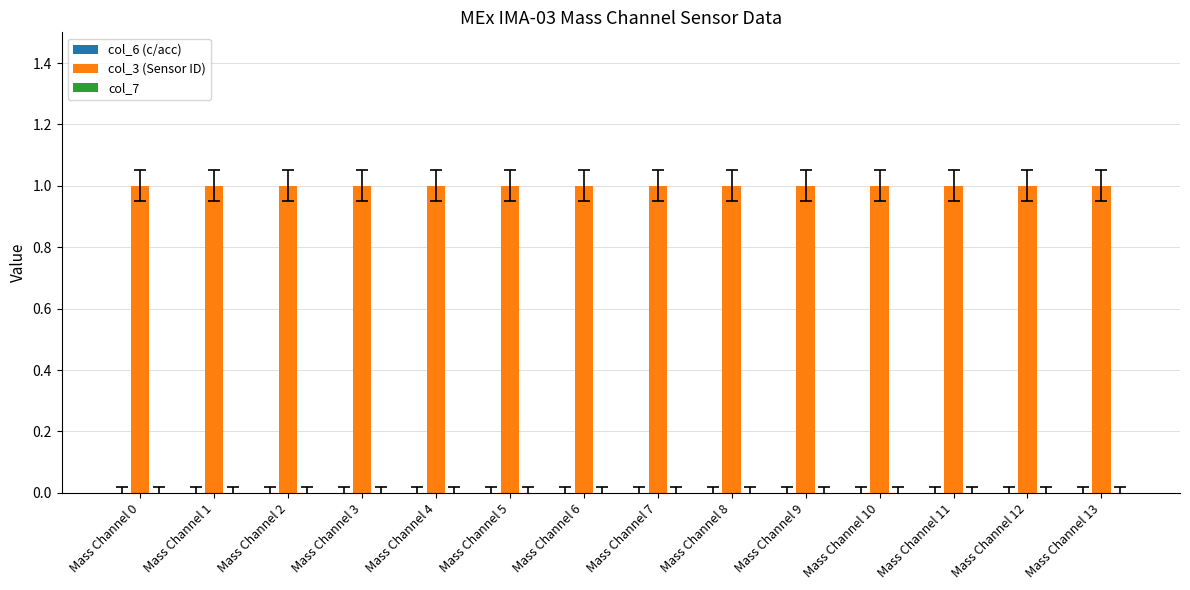

How many bars are there in each group?

3